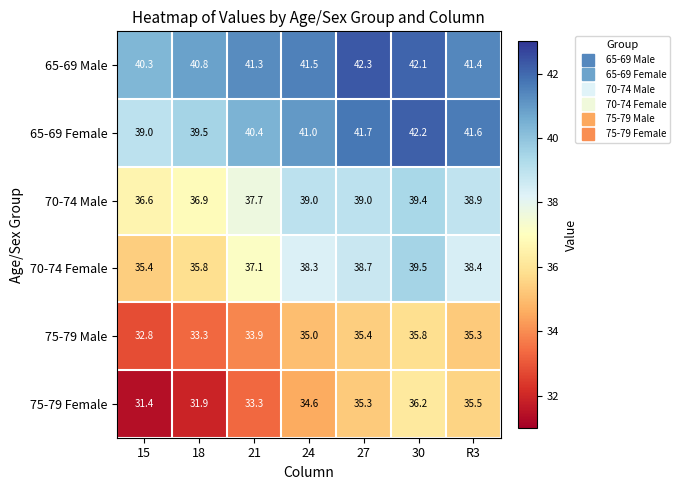

Between 21 and 27, which series saw the biggest shift?

75-79 Female